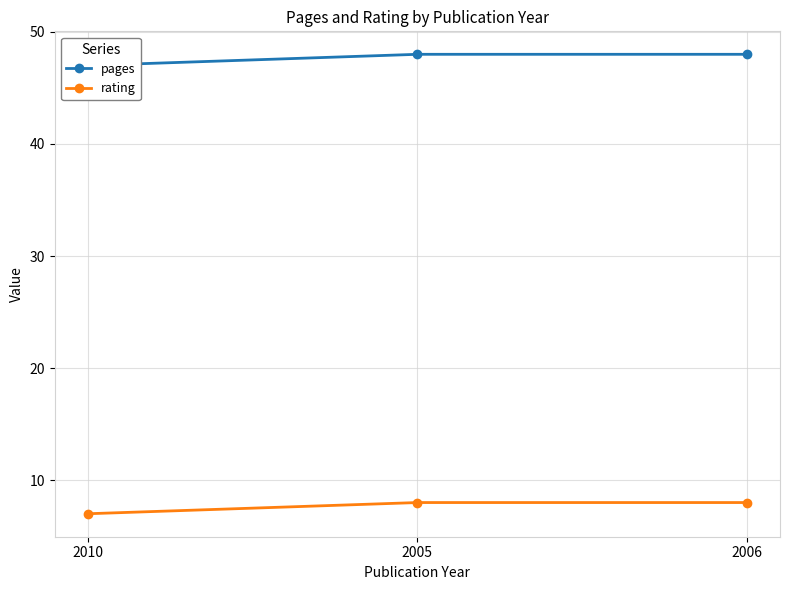

What position from the left is 2006?

3